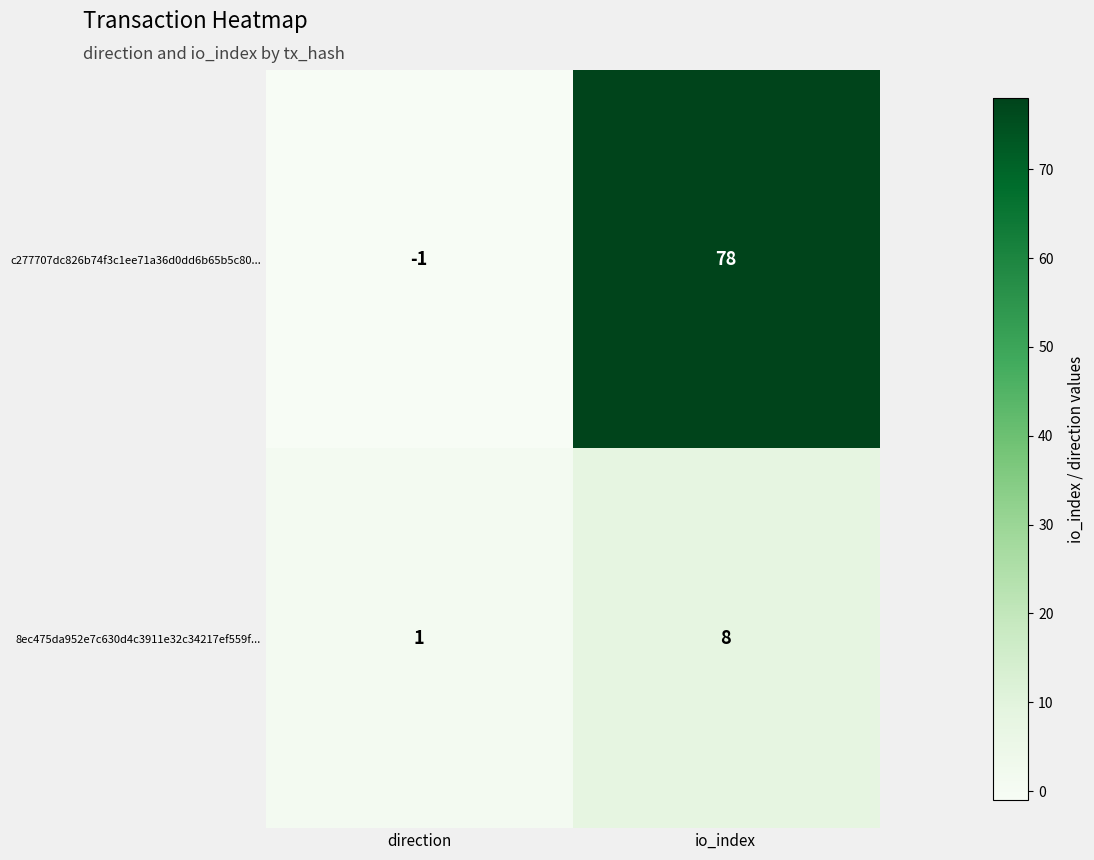

Which series has the largest range (max minus min)?

c277707dc826b74f3c1ee71a36d0dd6b65b5c80...